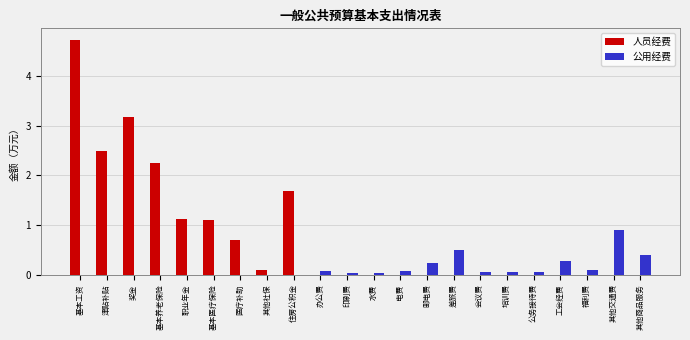

At which category does the chart reach its peak across all series?

基本工资